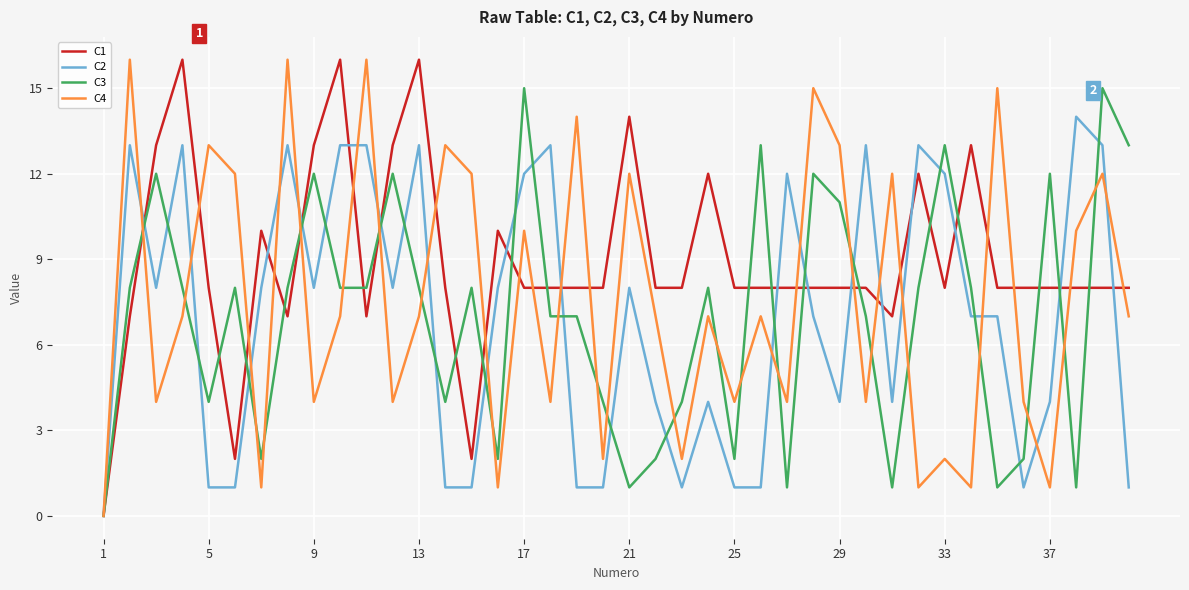

What is the difference between the second highest and minimum values in the C4 series?

16